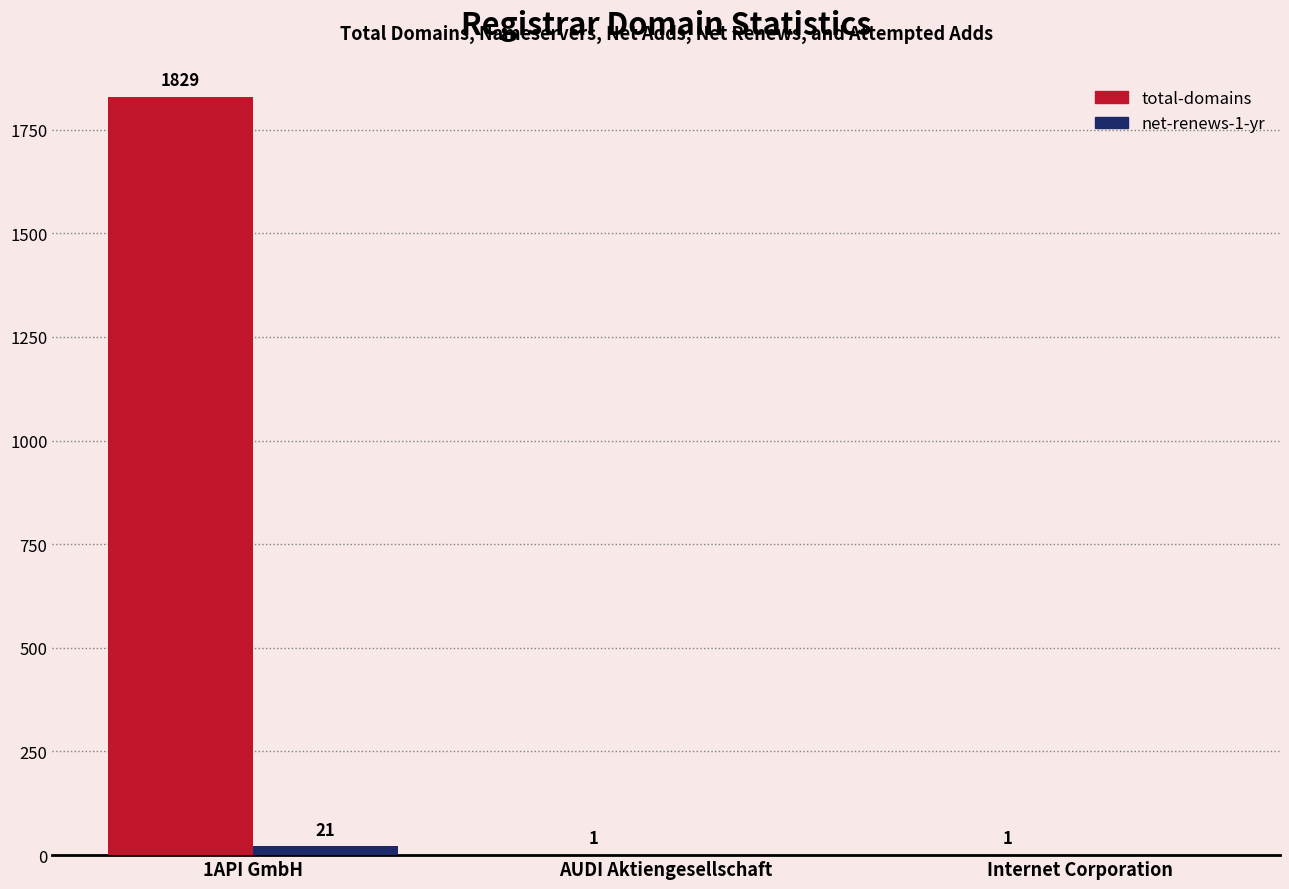

What is the highest value of the total-domains series?

1829